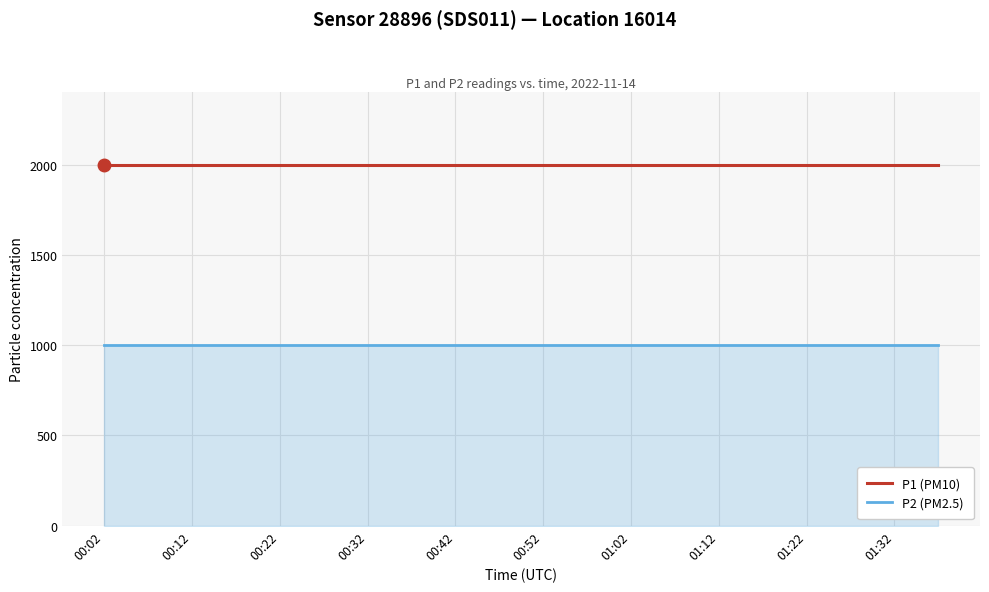

List the series in order of their peak value, highest first.

P1 (PM10), P2 (PM2.5)